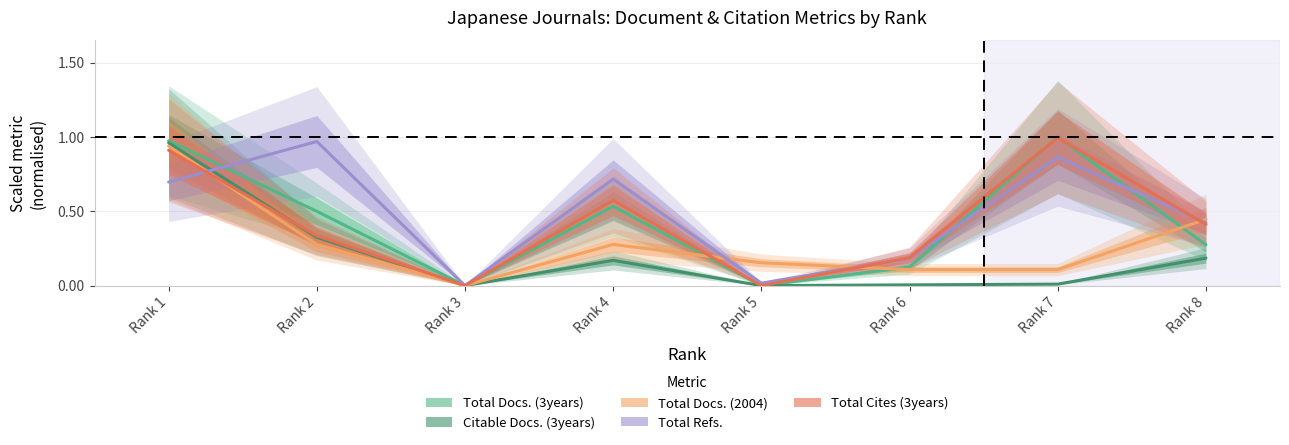

List the series in order of their peak value, highest first.

Total Docs. (3years), Total Cites (3years), Total Refs., Citable Docs. (3years), Total Docs. (2004)